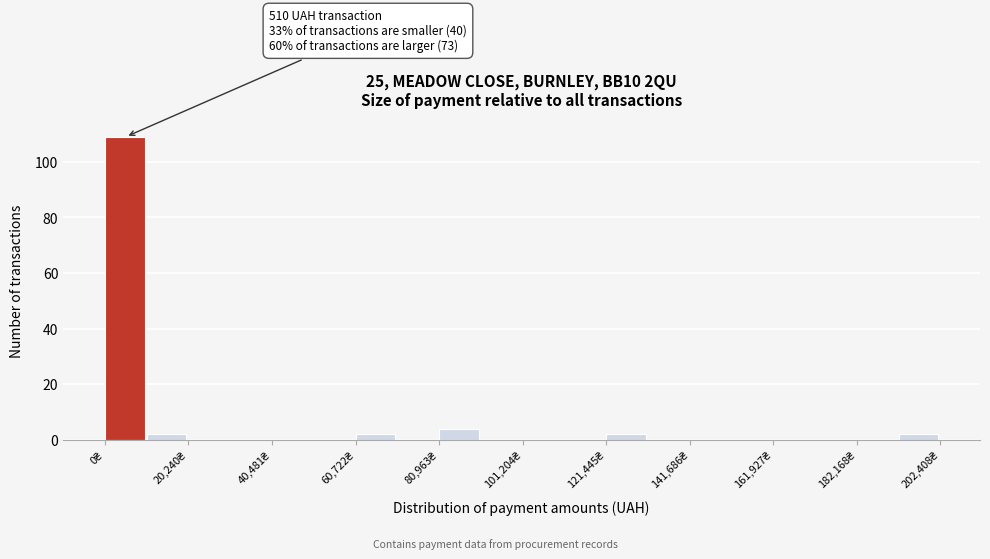

Around what value on the x-axis is the tallest bar? Give the approximate position of its centre, as read against the axis.

5000